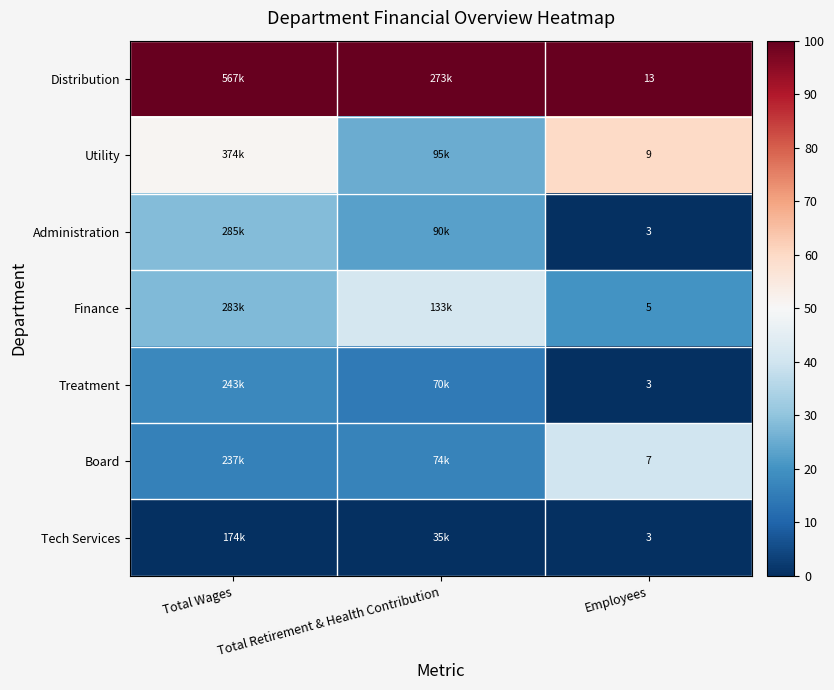

Count the number of categories in the chart.

3